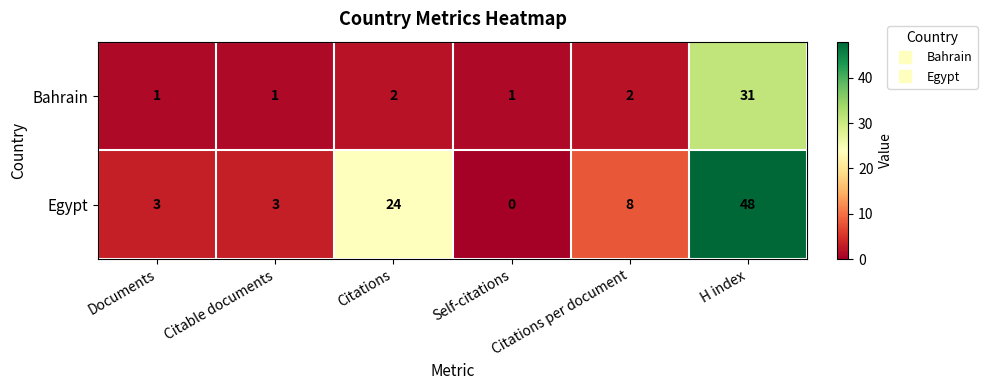

What is the difference between the maximum and minimum values in the Egypt series?

48